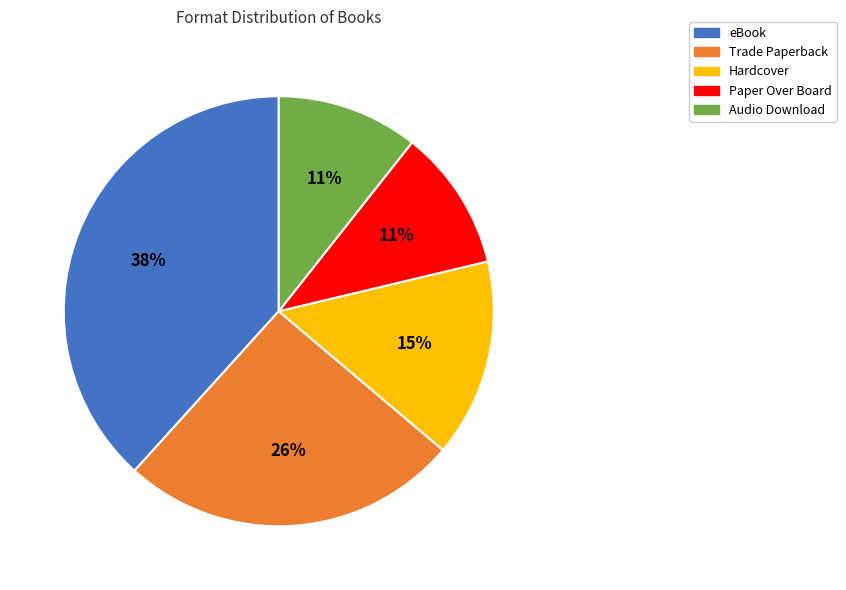

Which category has the biggest portion of the pie?

eBook